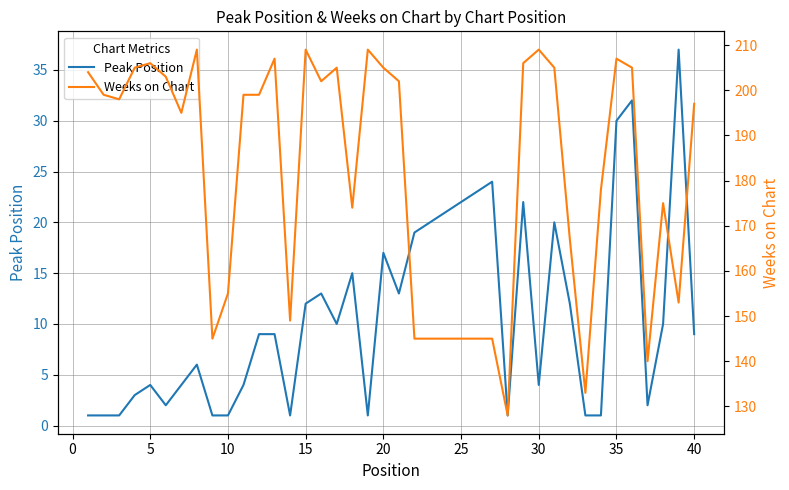

True or false: Weeks on Chart and Peak Position intersect in this chart.

False